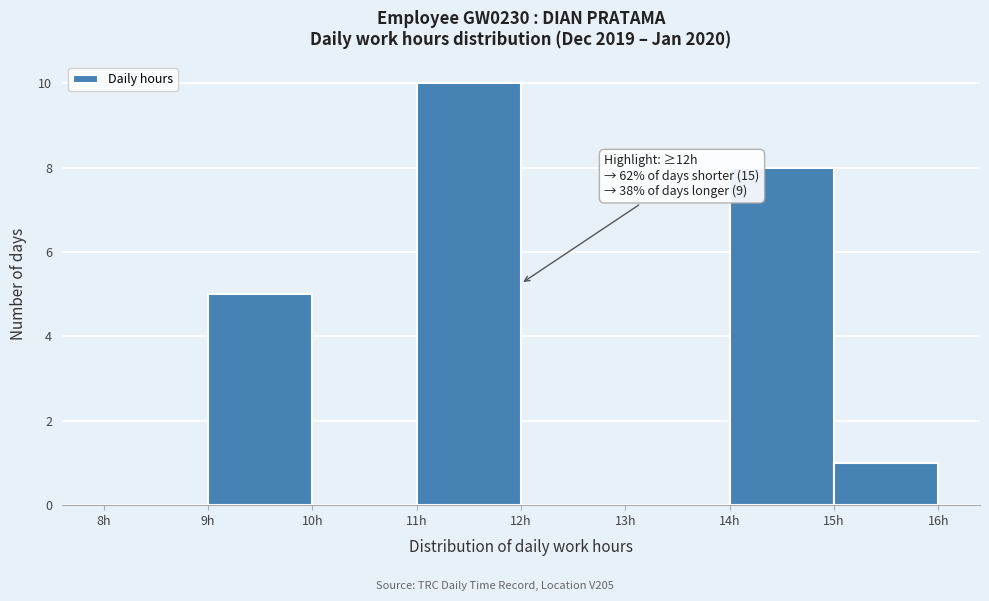

Over which range of the x-axis is the bar tallest?

11 to 12